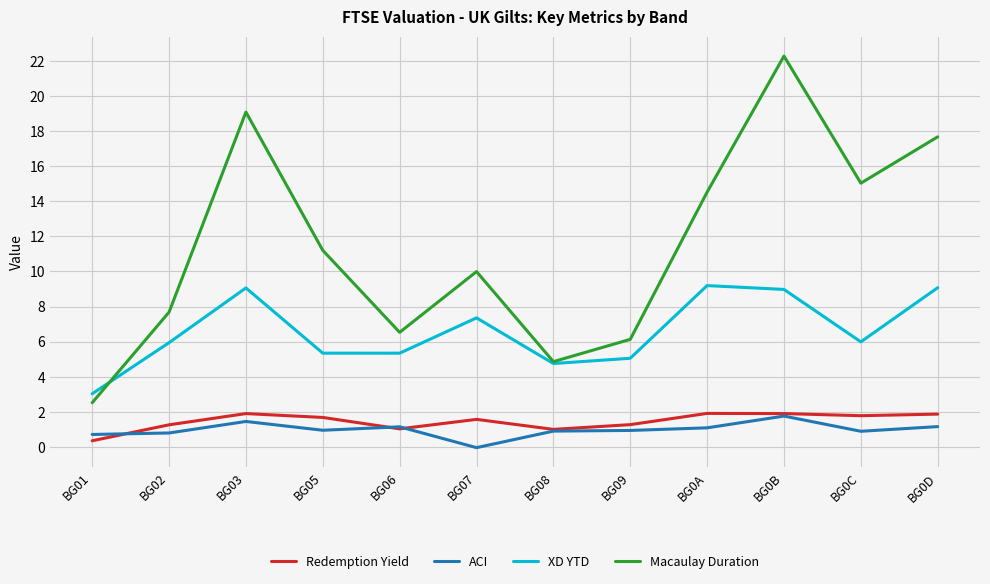

Is it true that Redemption Yield equals 1.9 at BG03?

True